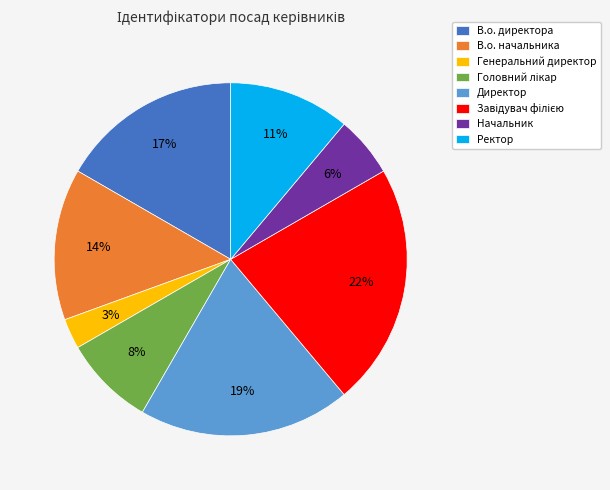

Which has a higher value, Начальник or Генеральний директор?

Начальник